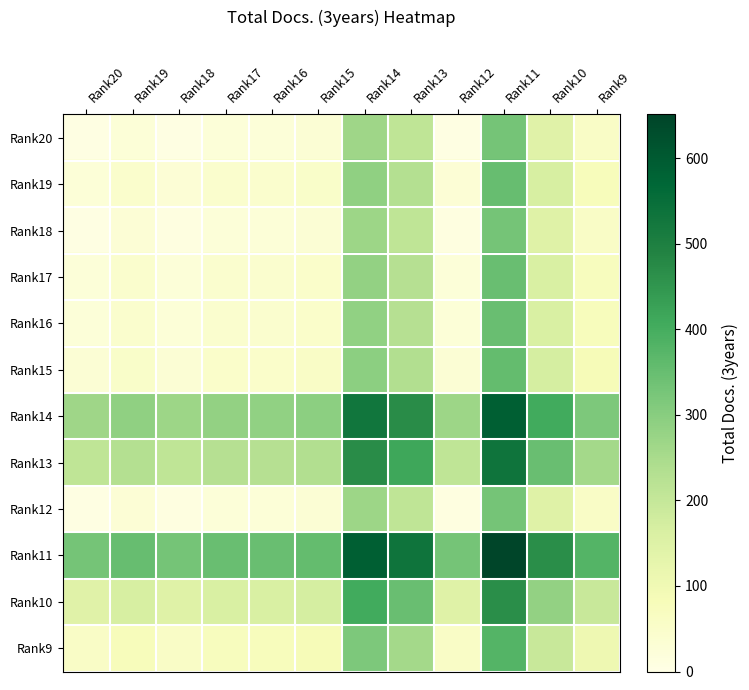

Rank the series at Rank18 from highest to lowest value.

Rank11, Rank14, Rank13, Rank10, Rank9, Rank15, Rank19, Rank16, Rank17, Rank18, Rank12, Rank20